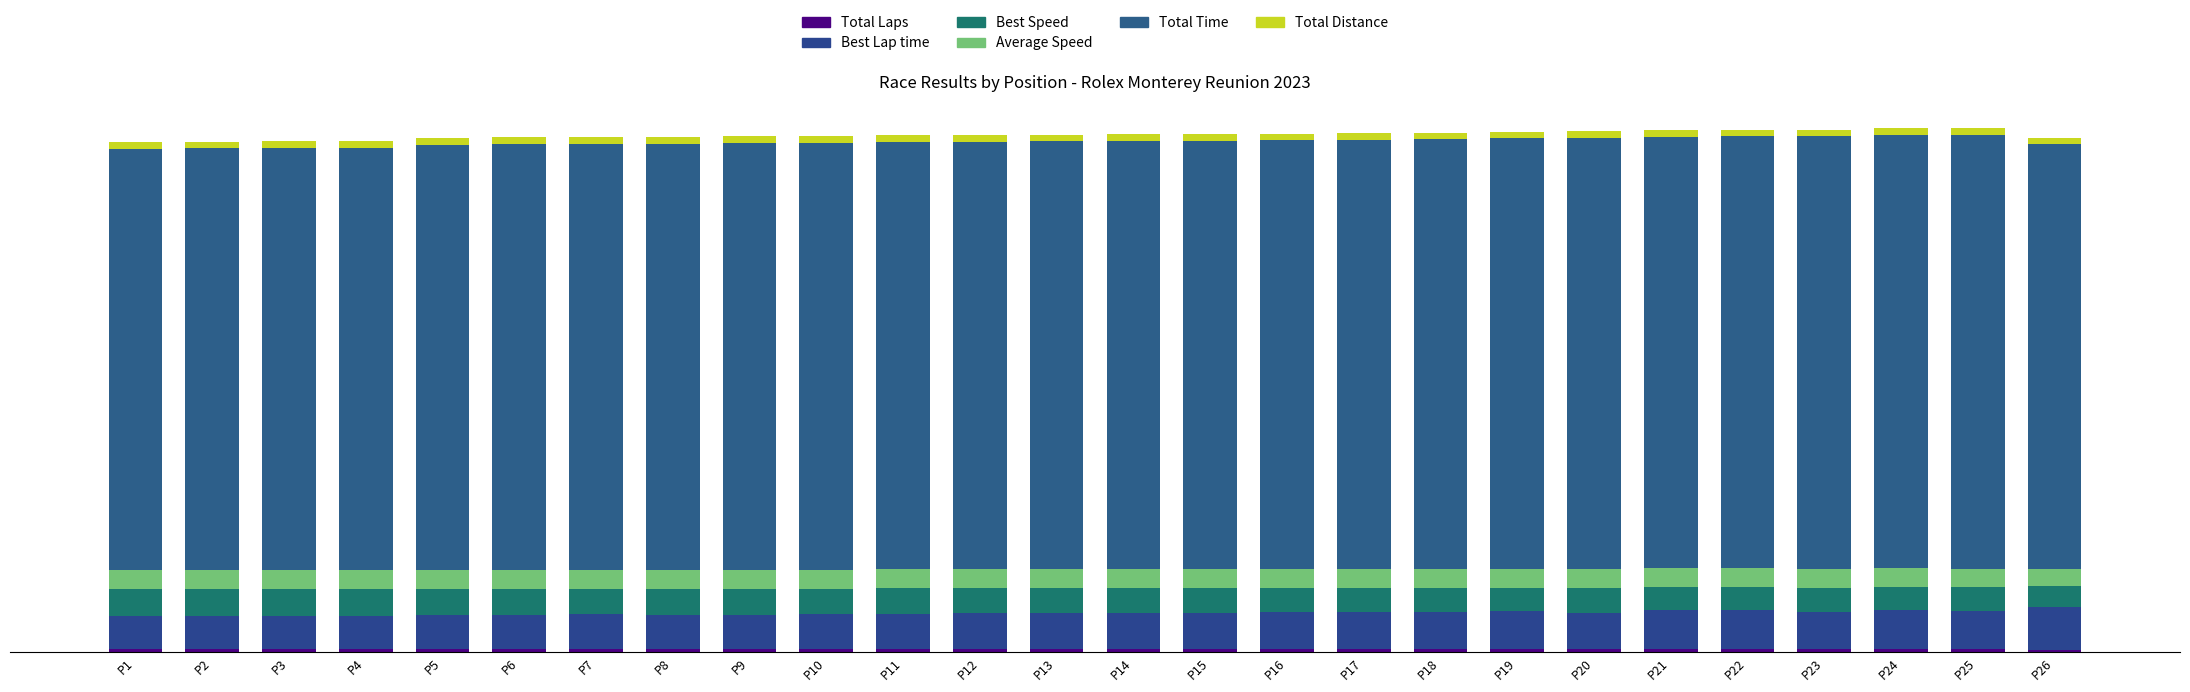

Which has a higher value, P26 or P17?

P17